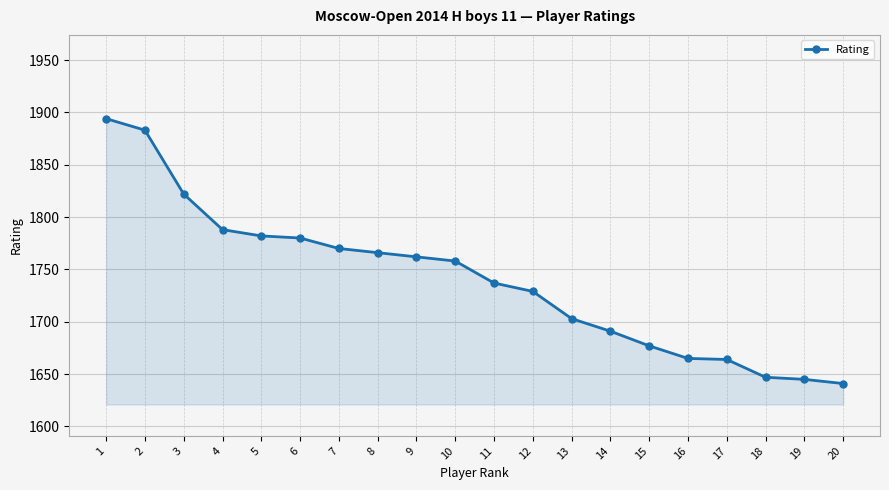

What is the value of the 7th point from the left?

1770